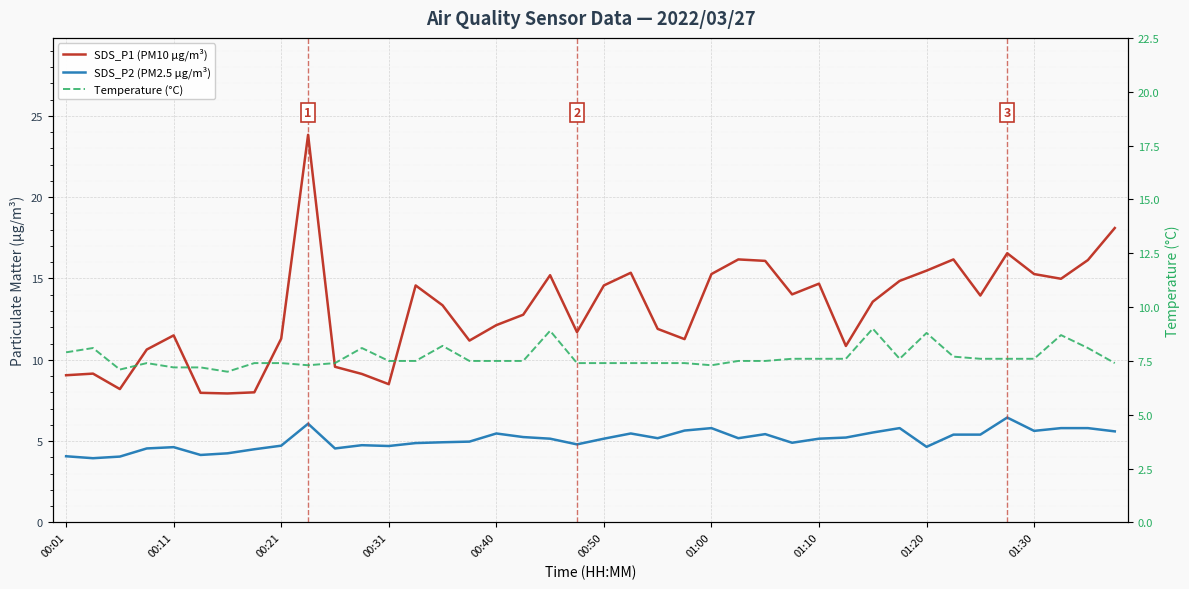

True or false: Temperature (°C) and SDS_P1 (PM10 µg/m³) cross at least once.

False